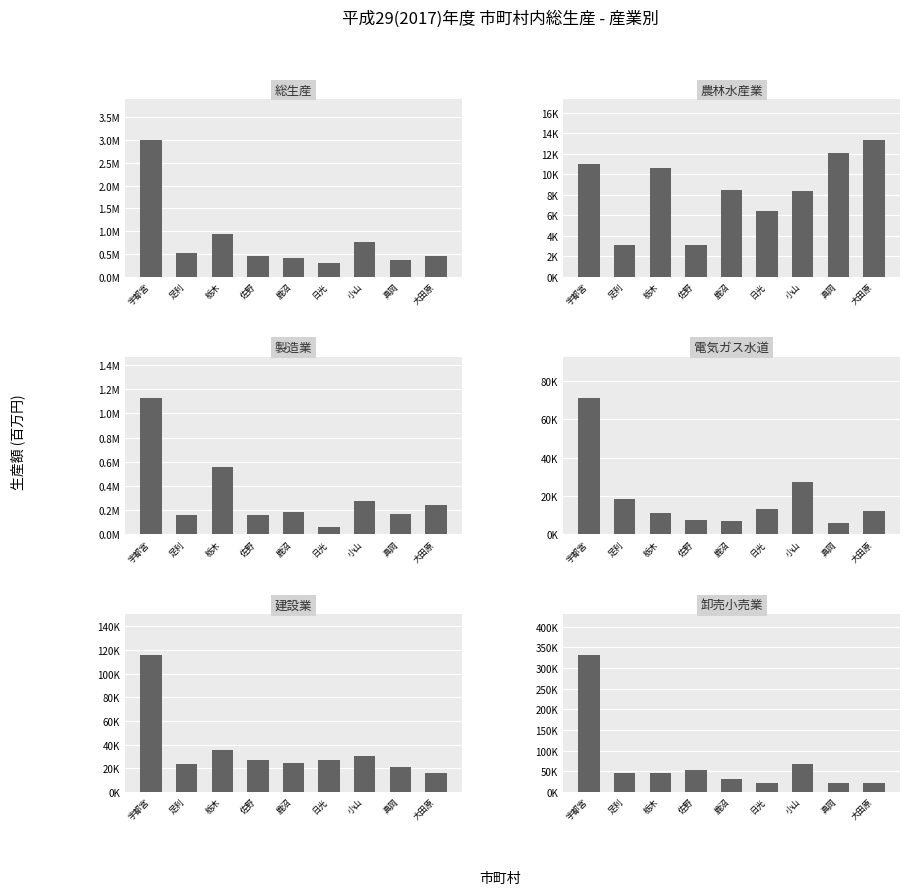

List the labels in order of 総生産 value, smallest first.

日光, 真岡, 鹿沼, 大田原, 佐野, 足利, 小山, 栃木, 宇都宮